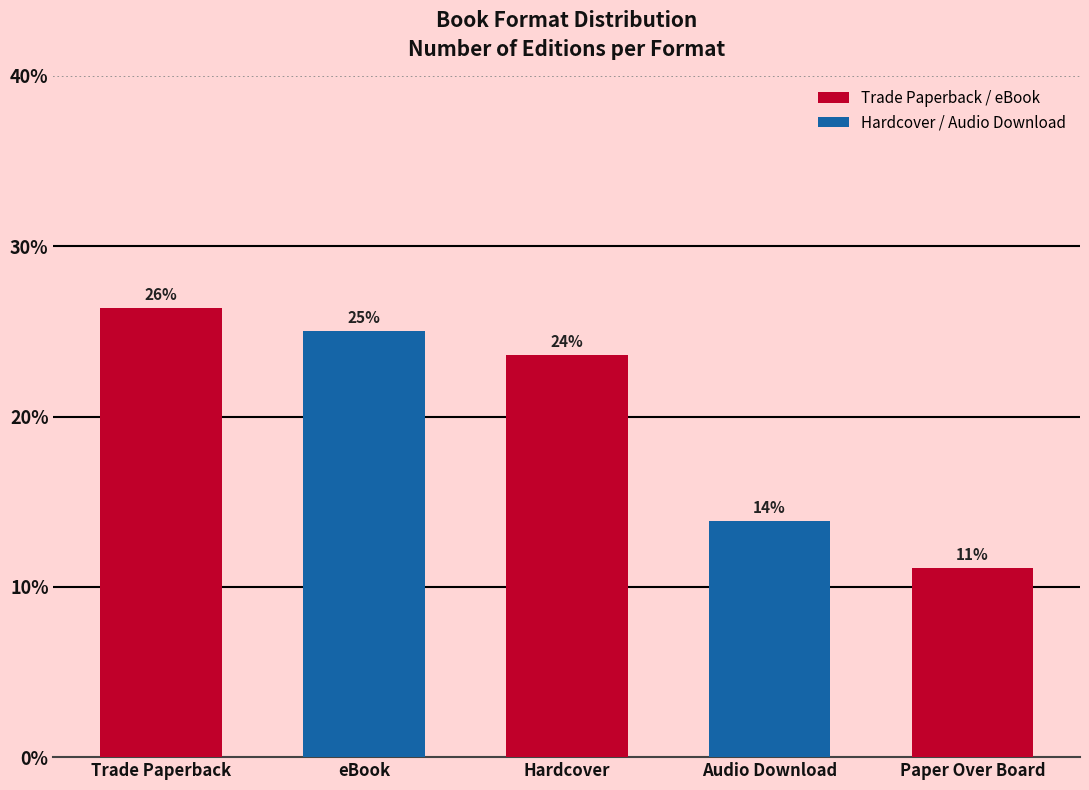

Are the bars horizontal?

No